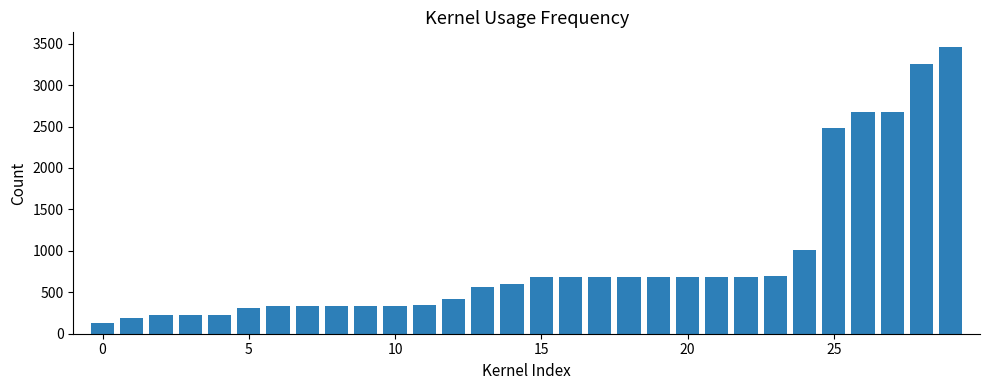

What is the value of the 13th bar from the left?

416